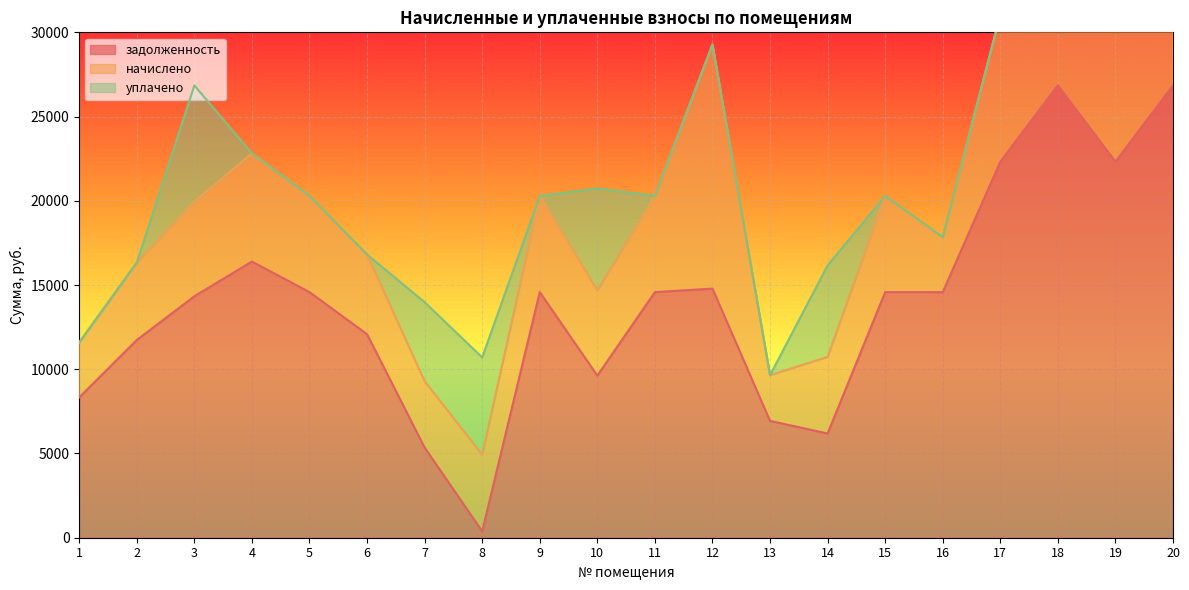

Reading left to right, transcribe all the data shown in this chart.

задолженность: 8330.3	11736.0	14333.1	16391.2	14578.1	12079.0	5350.5	379.2	14578.1	9622.7	14578.1	14788.2	6933.8	6185.7	14578.1	14578.1	22320.4	26853.1	22320.4	26853.1
начислено: 3264.0	4598.4	5616.0	6422.4	5712.0	4732.8	3936.0	4550.4	5712.0	5068.8	5712.0	14486.4	2716.8	4550.4	5712.0	3264.0	8745.6	10521.6	8745.6	10521.6
уплачено: 0.0	0.0	6898.9	0.0	0.0	0.0	4694.9	5773.7	0.0	6046.1	0.0	0.0	0.0	5427.8	0.0	0.0	0.0	0.0	0.0	0.0